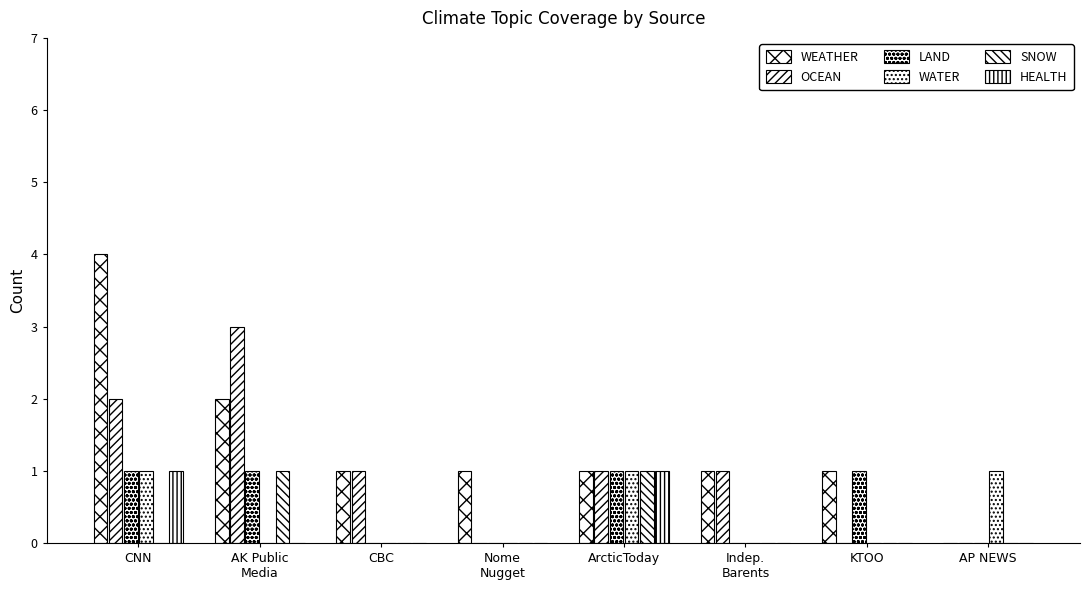

What value does the LAND series have at KTOO?

1